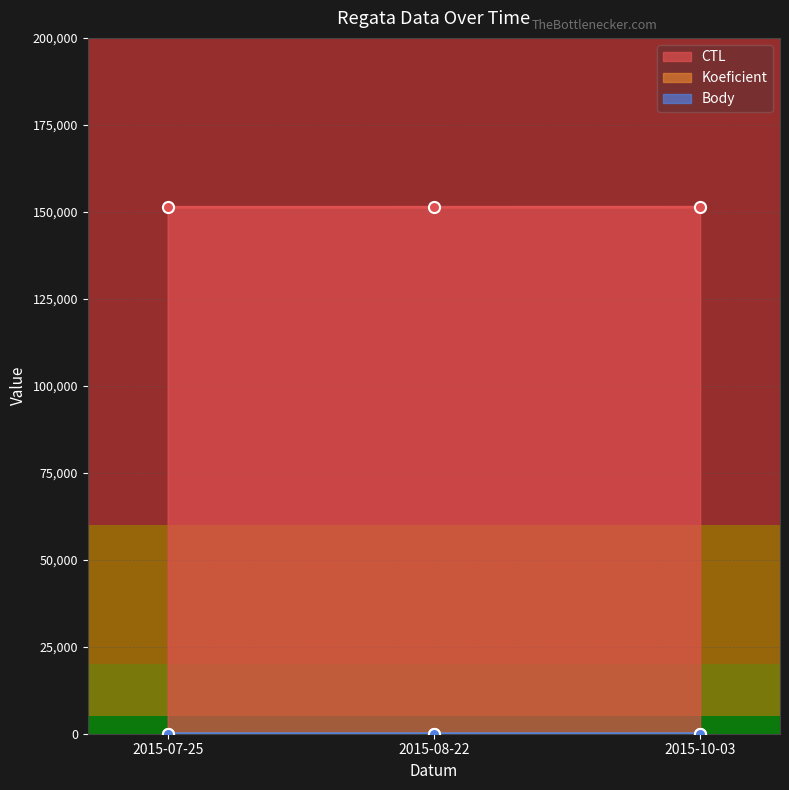

Which series has the largest total across all categories?

CTL